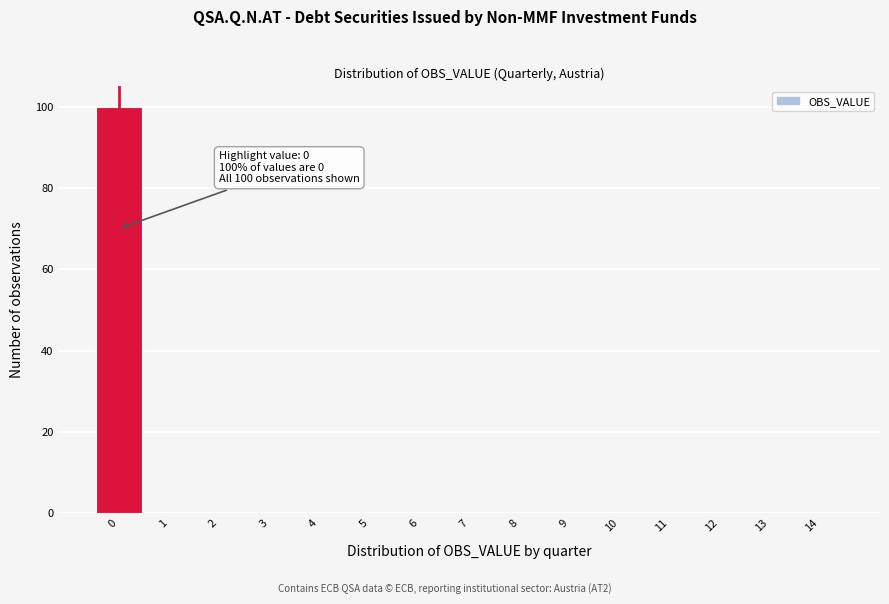

Which range on the x-axis has the tallest bar?

-0.5 to 0.5